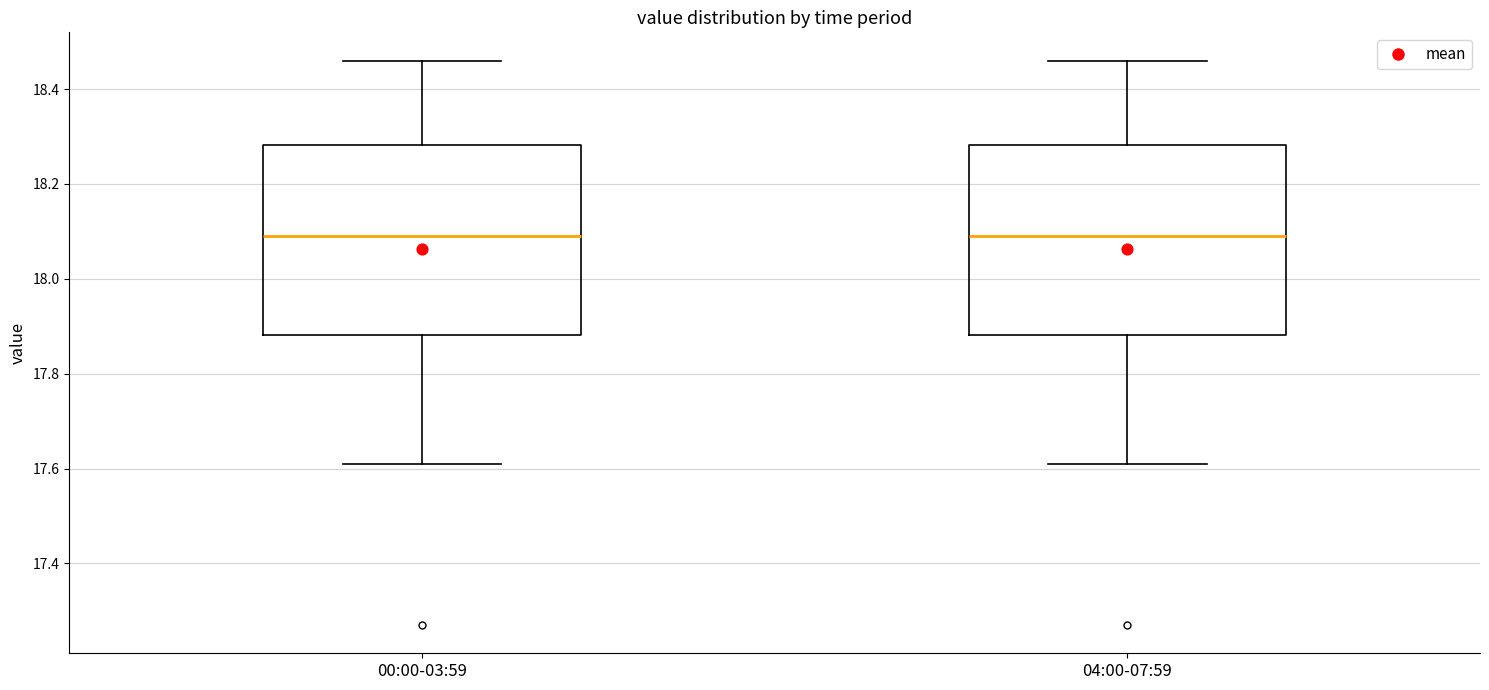

Reading left to right, read every box against the y-axis: the position of its median line, the range the box covers, and the ends of its whiskers. The values are not printed on the chart, so give them approximately, as read against the axis.

00:00-03:59: median 18.10, box 17.88 to 18.28, whiskers 17.62 to 18.46
04:00-07:59: median 18.10, box 17.88 to 18.28, whiskers 17.62 to 18.46